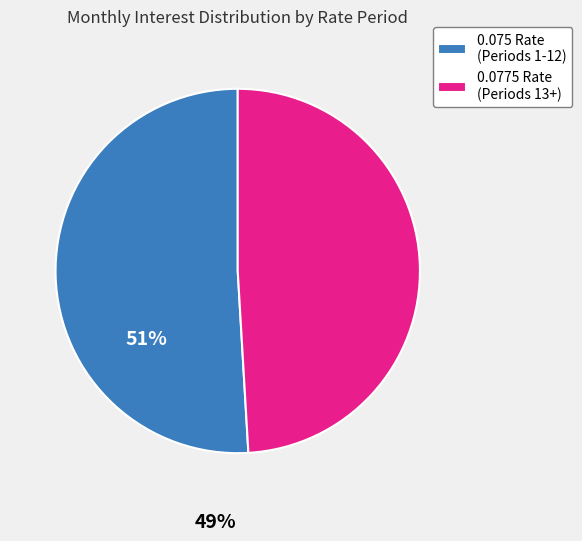

Between 0.0775 Rate (Periods 13+) and 0.075 Rate (Periods 1-12), which is larger?

0.075 Rate (Periods 1-12)